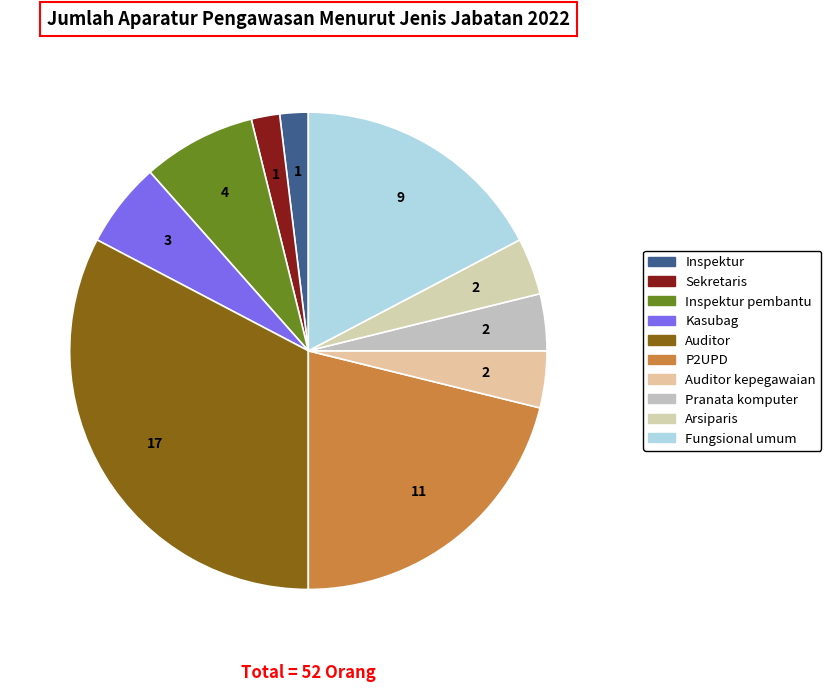

Which category has the smallest portion of the pie?

Inspektur